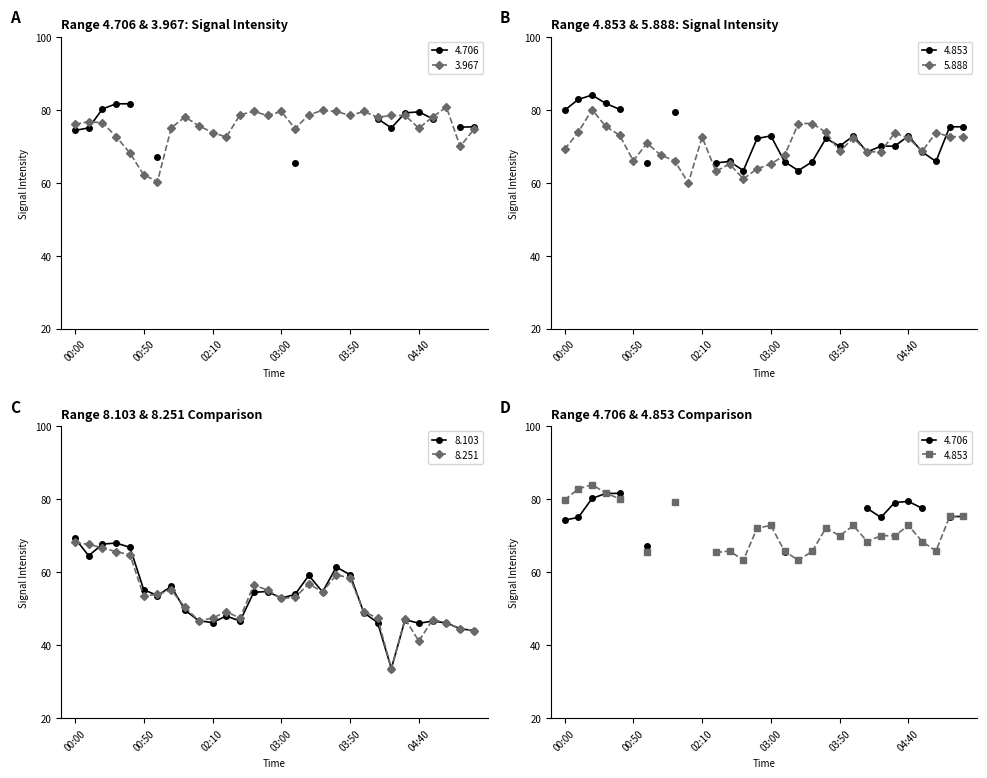

What is the difference between the maximum and minimum values in the 8.251 series?

34.6